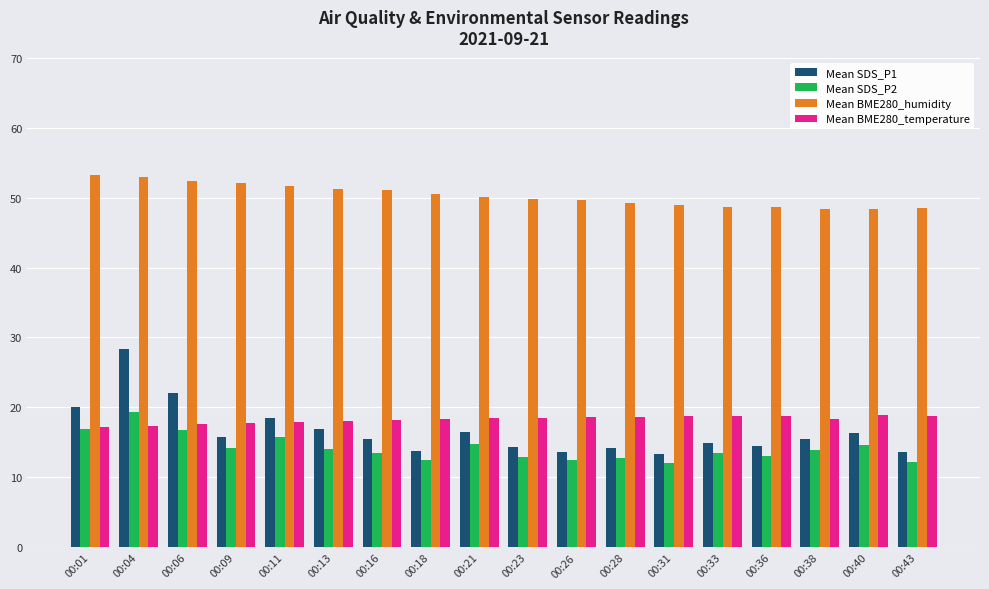

How many groups of bars are there?

18